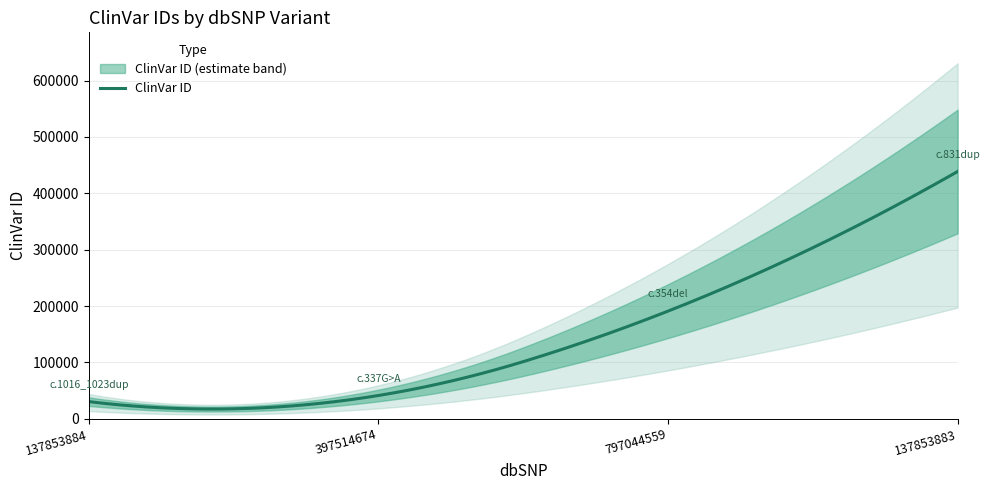

What is the label of the 1st point from the right?

137853883